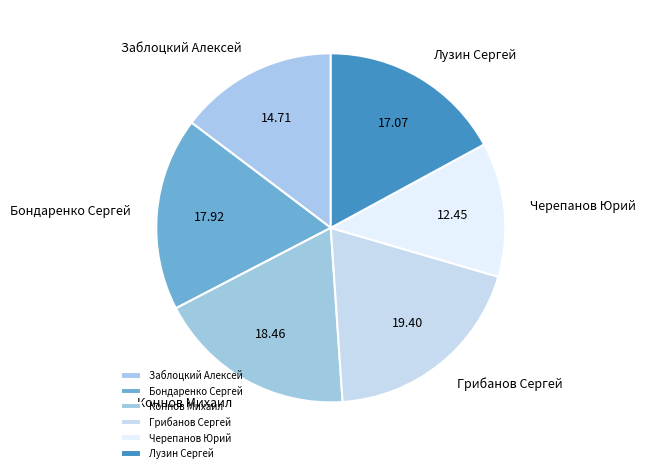

True or false: Лузин Сергей accounts for 17% of the total.

True